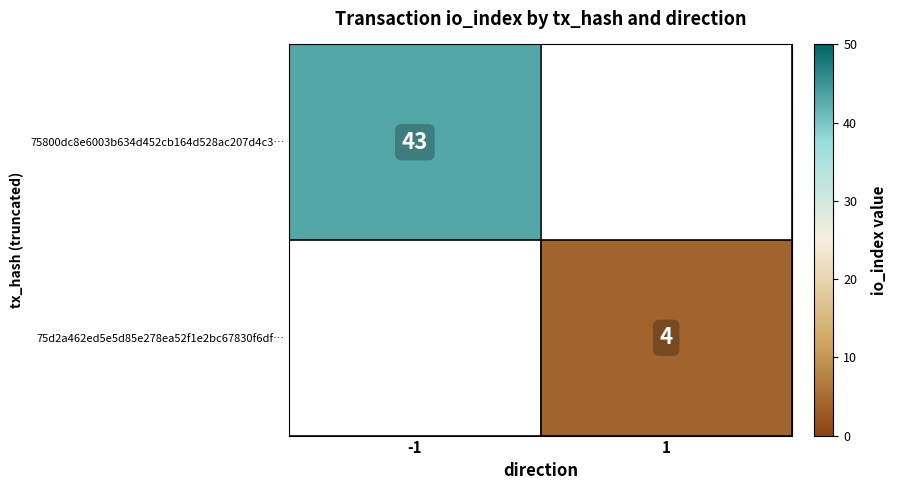

The value of 75800dc8e6003b634d452cb164d528ac207d4c3… at -1 is 43. True or false?

True